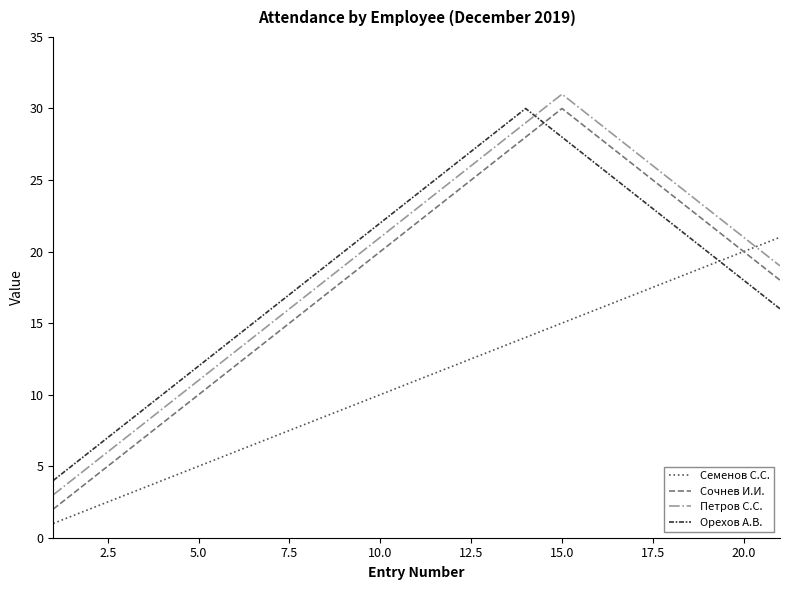

What is the greatest value displayed?

31